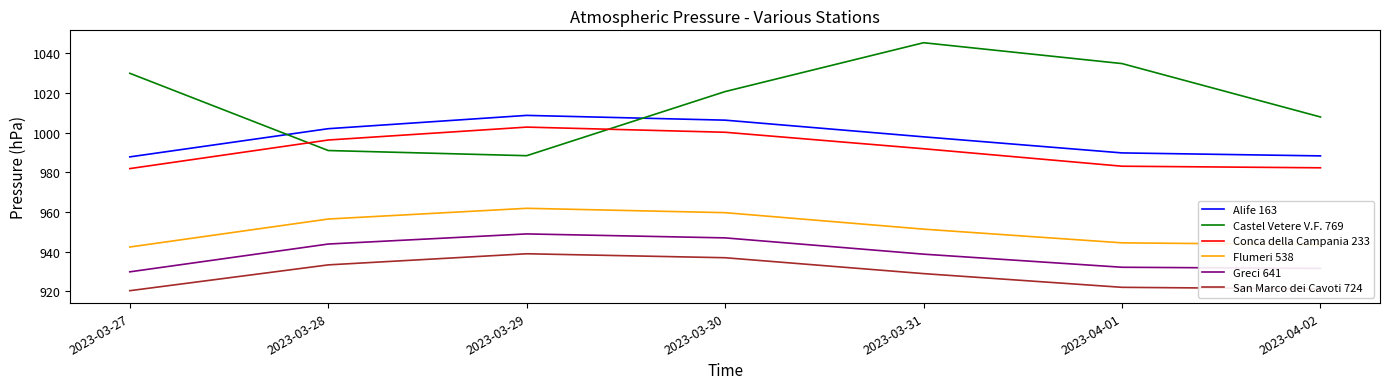

Count the number of categories in the chart.

7